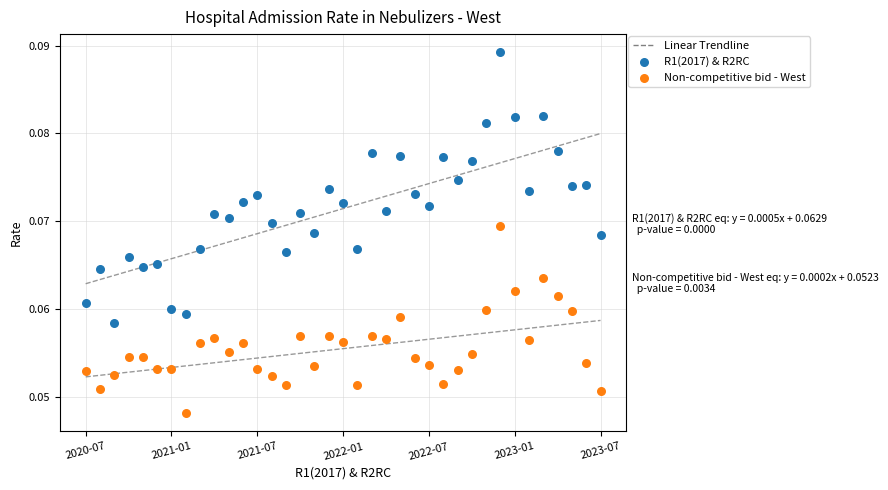

Which series reaches the maximum Y coordinate?

R1(2017) & R2RC